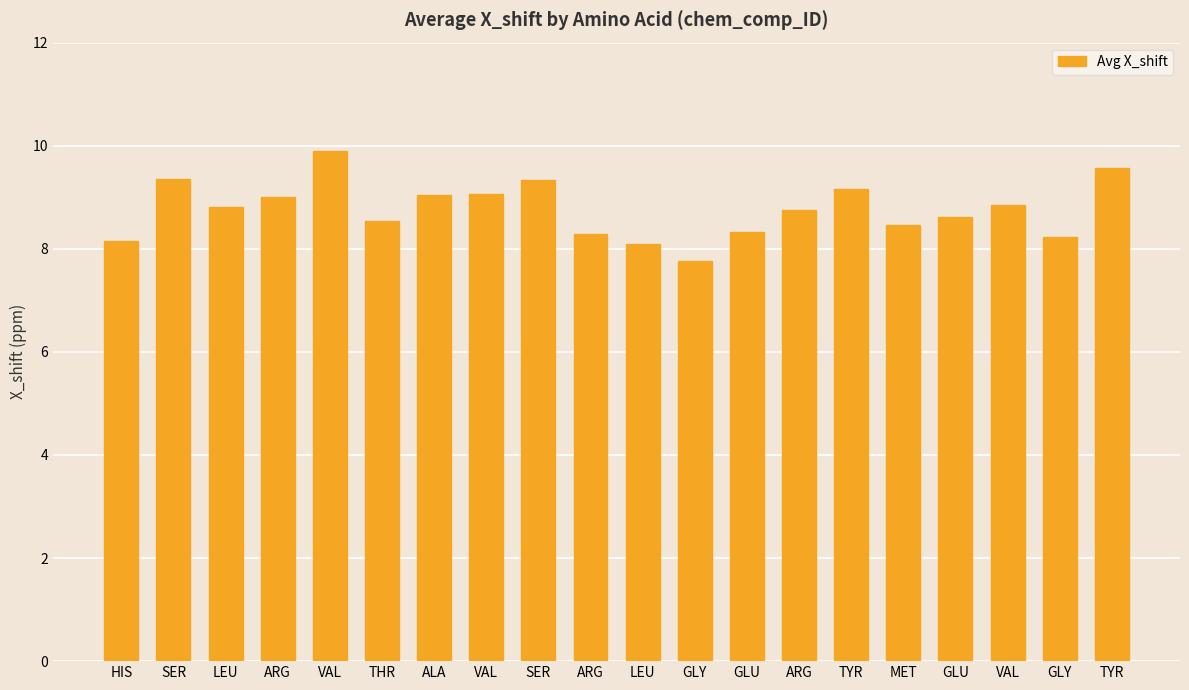

Reading right to left, what are all the values shown in this chart?

TYR=9.6	GLY=8.2	VAL=8.8	GLU=8.6	MET=8.5	TYR=9.2	ARG=8.7	GLU=8.3	GLY=7.8	LEU=8.1	ARG=8.3	SER=9.3	VAL=9.1	ALA=9.0	THR=8.5	VAL=9.9	ARG=9.0	LEU=8.8	SER=9.4	HIS=8.2